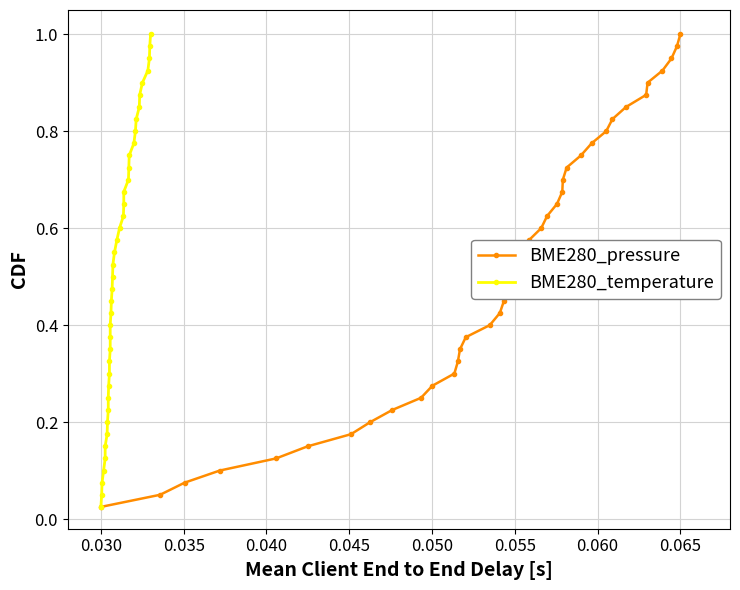

True or false: BME280_pressure has more than 0 points higher than both neighbors.

False